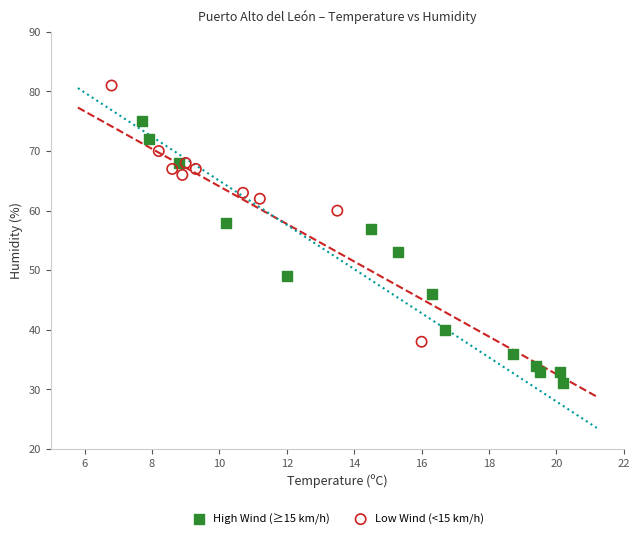

Which series reaches the minimum Y coordinate?

High Wind (≥15 km/h)